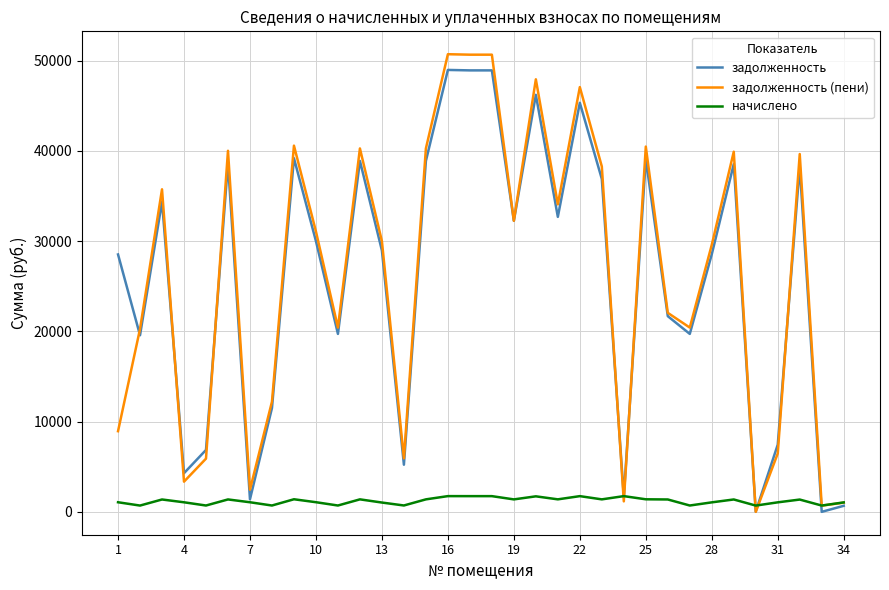

What is the maximum value shown in the chart?

50725.5